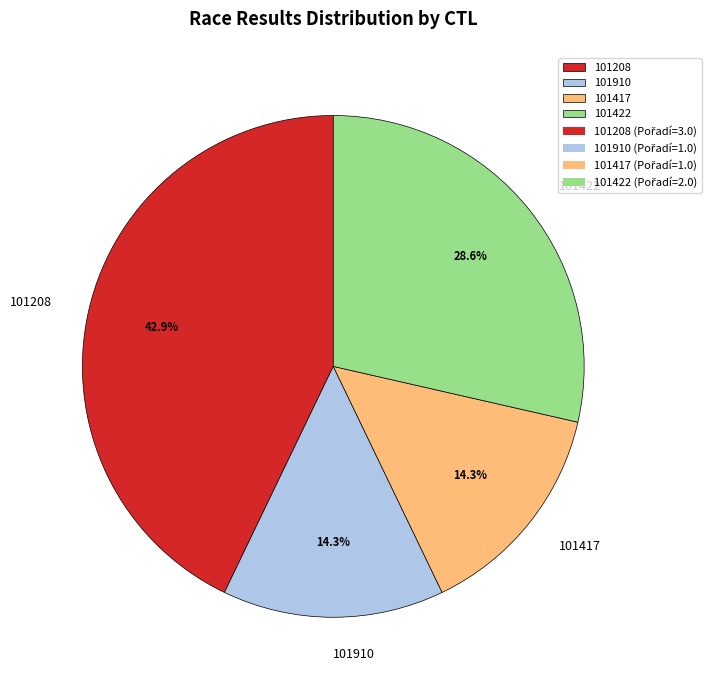

To the nearest percent, what is the average slice percentage?

25%